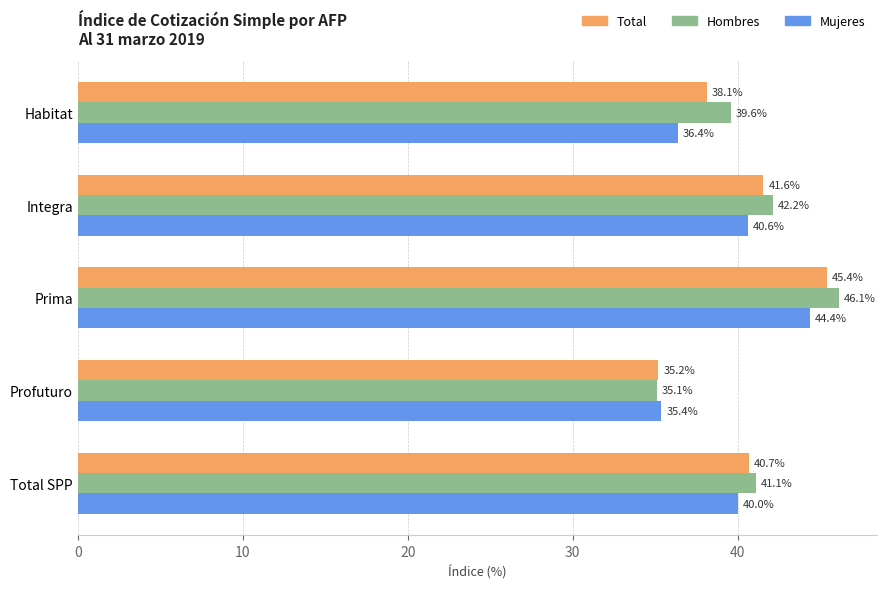

At which label does Total reach its minimum?

Profuturo